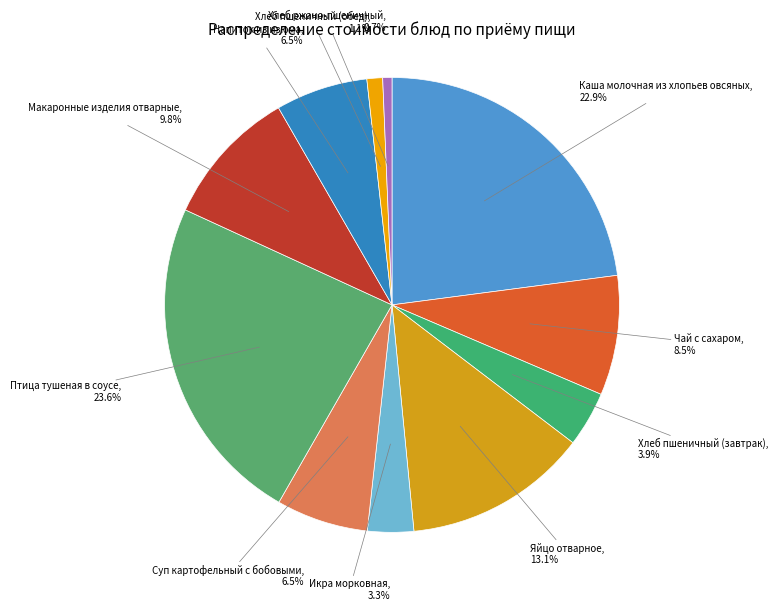

Which category has the biggest portion of the pie?

Птица тушеная в соусе